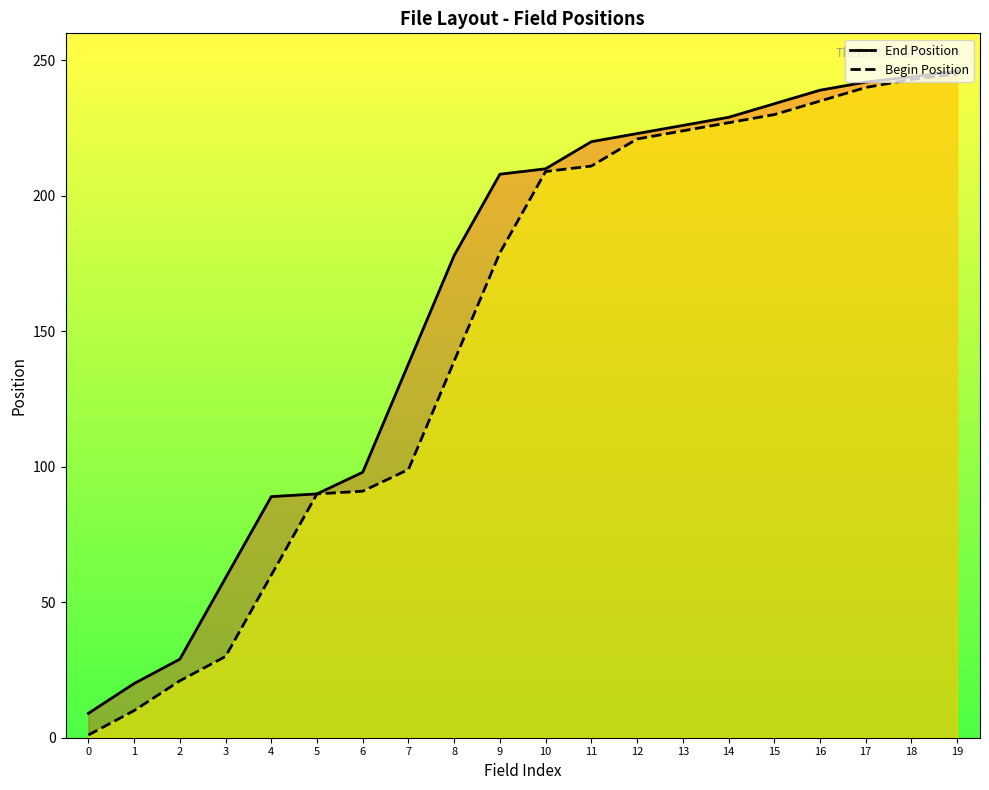

True or false: Begin Position and End Position intersect in this chart.

False